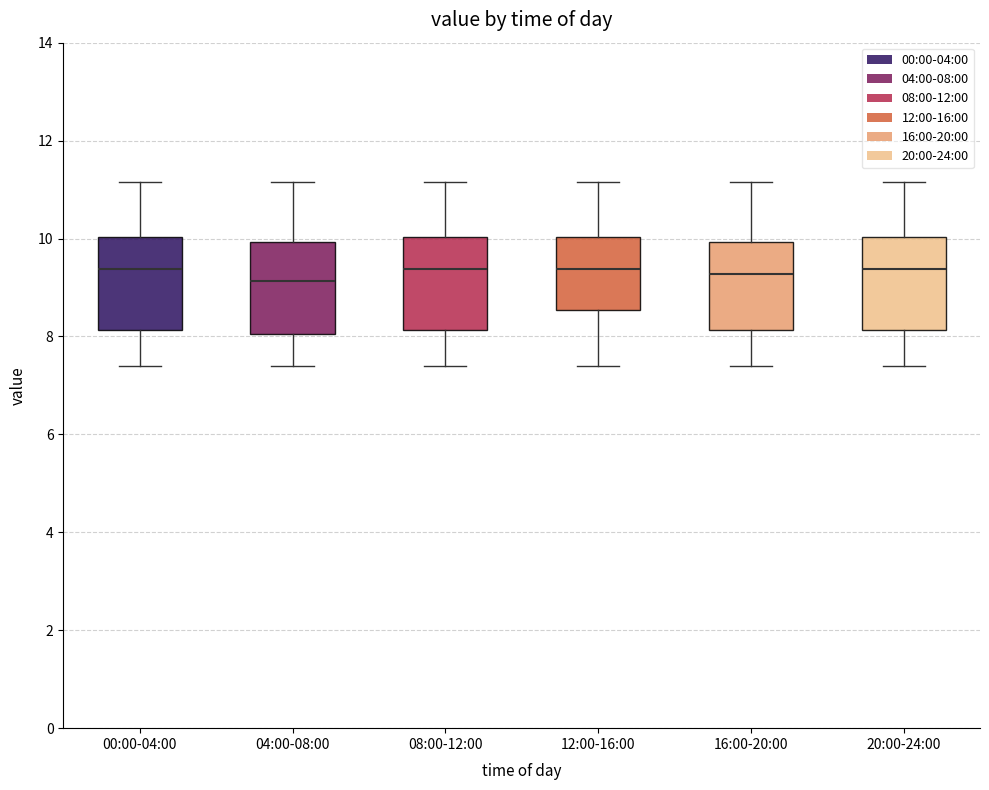

Reading left to right, transcribe this box plot: for each box, give where its median line is, the range the box spans, and where its two whiskers end, as read against the y-axis. The values are not printed on the chart, so give them approximately, as read against the axis.

00:00-04:00: median 9.4, box 8.2 to 10.0, whiskers 7.4 to 11.2
04:00-08:00: median 9.2, box 8.0 to 10.0, whiskers 7.4 to 11.2
08:00-12:00: median 9.4, box 8.2 to 10.0, whiskers 7.4 to 11.2
12:00-16:00: median 9.4, box 8.6 to 10.0, whiskers 7.4 to 11.2
16:00-20:00: median 9.2, box 8.2 to 10.0, whiskers 7.4 to 11.2
20:00-24:00: median 9.4, box 8.2 to 10.0, whiskers 7.4 to 11.2